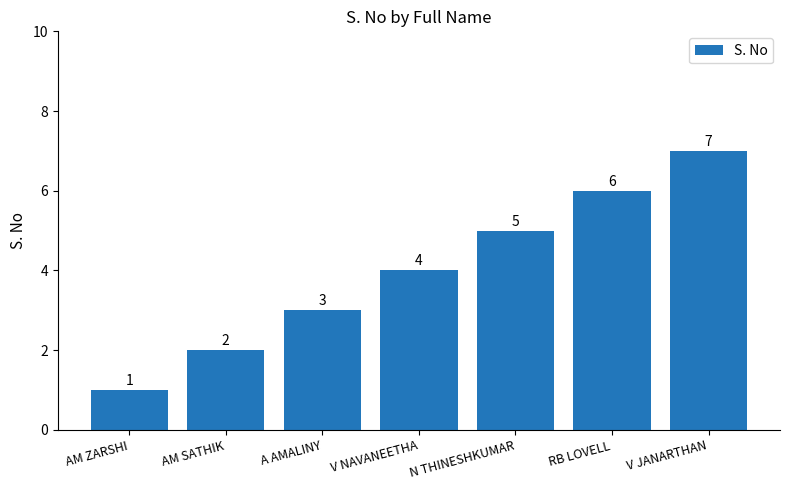

Count the values in the range 2 to 6.

5